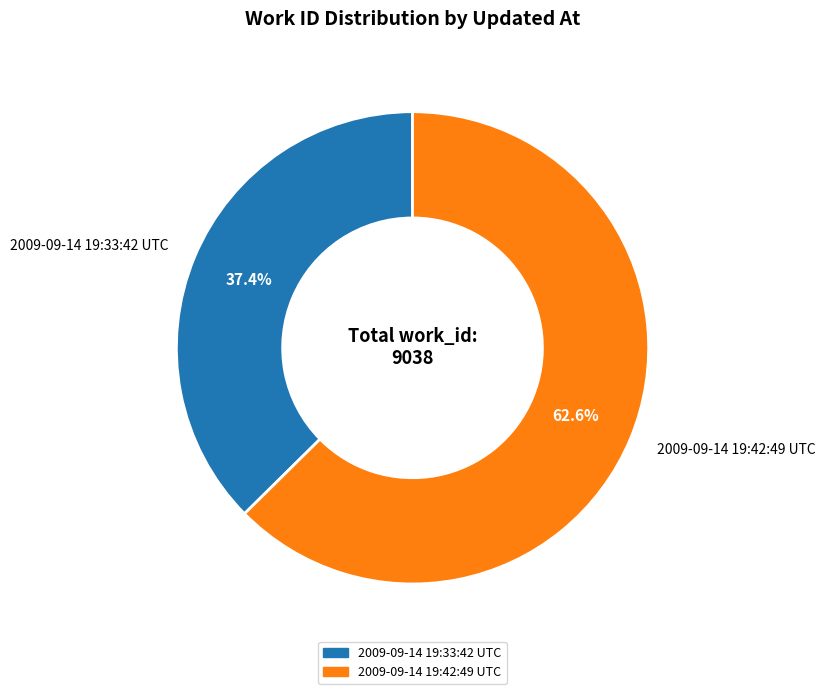

What percentage is the 2009-09-14 19:33:42 UTC slice, to the nearest percent?

37%